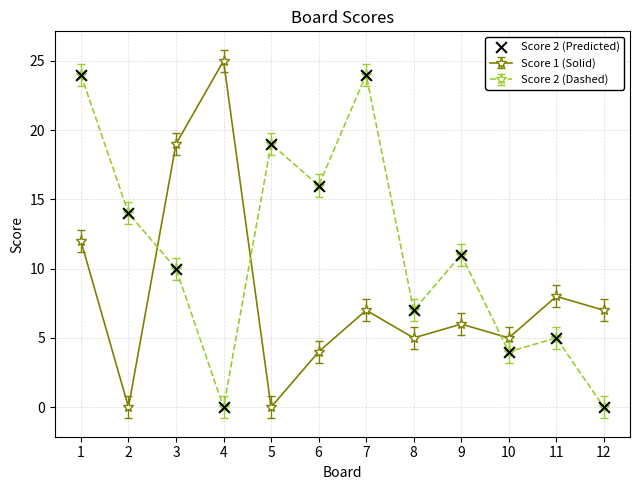

What is the value of the Score 1 (Solid) point at the 3rd from the left?

19